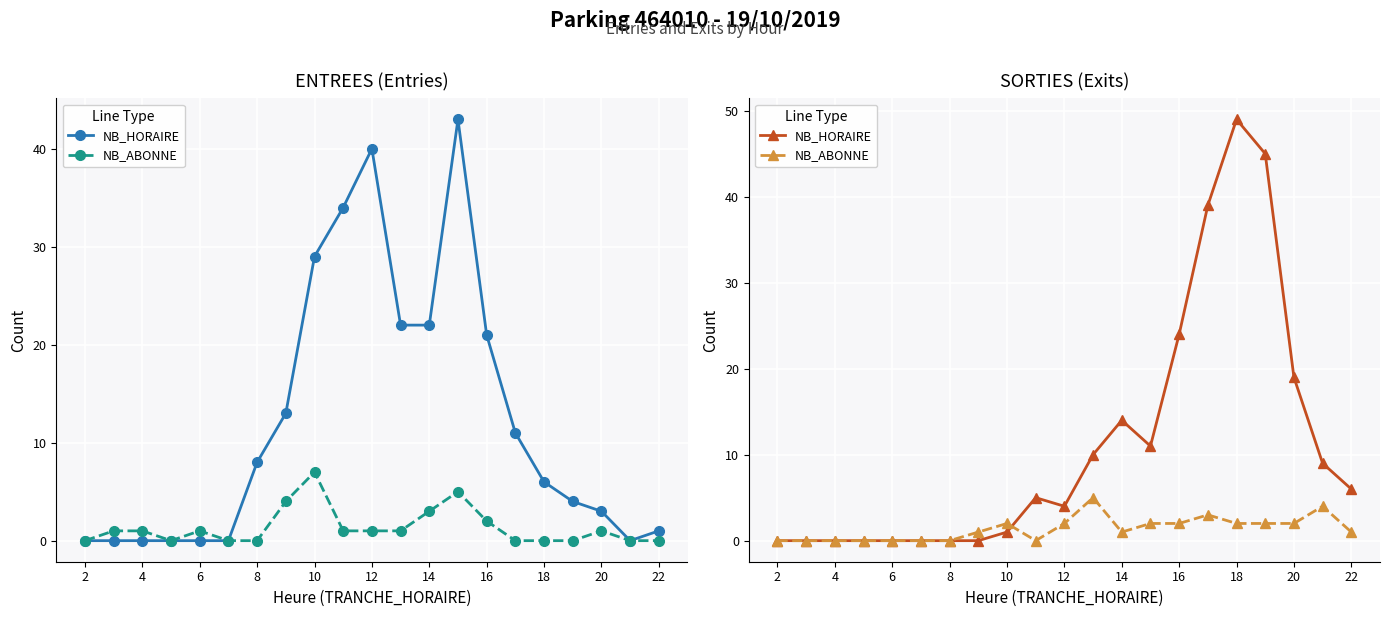

What are all the series names shown in the legend?

NB_HORAIRE, NB_ABONNE